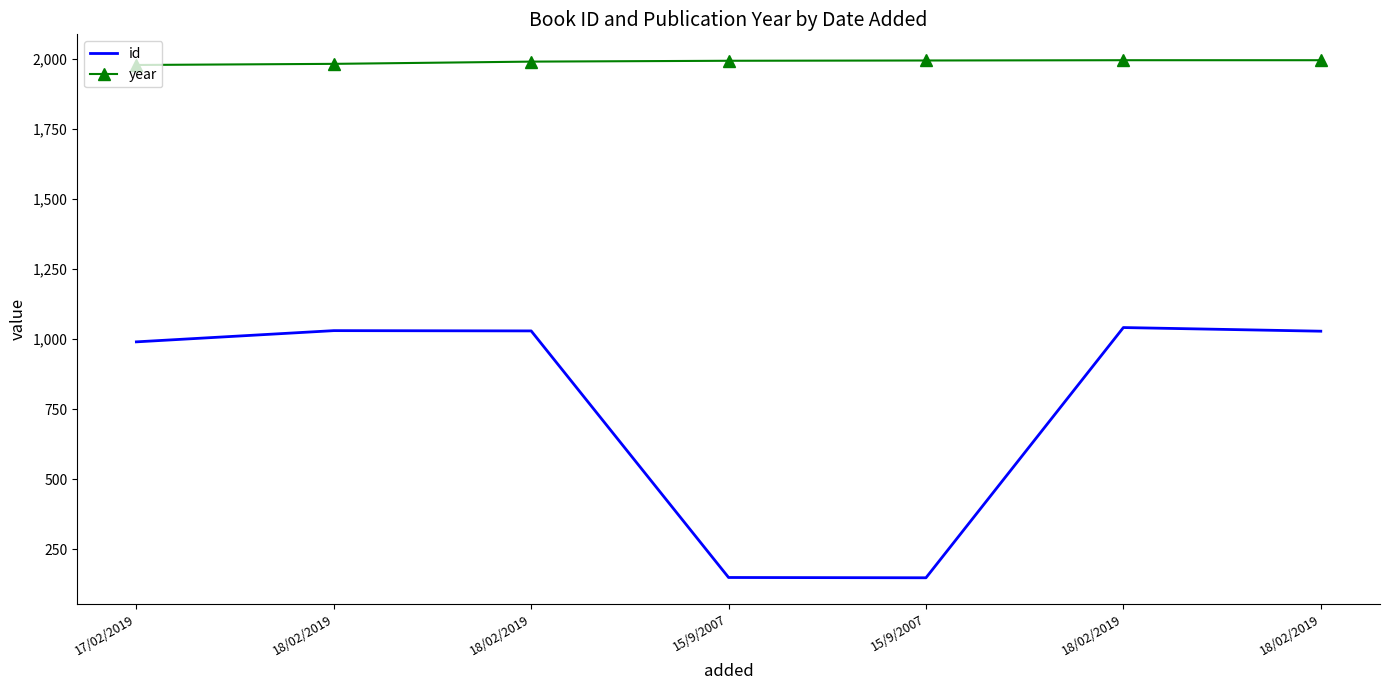

What are all the series names shown in the legend?

id, year